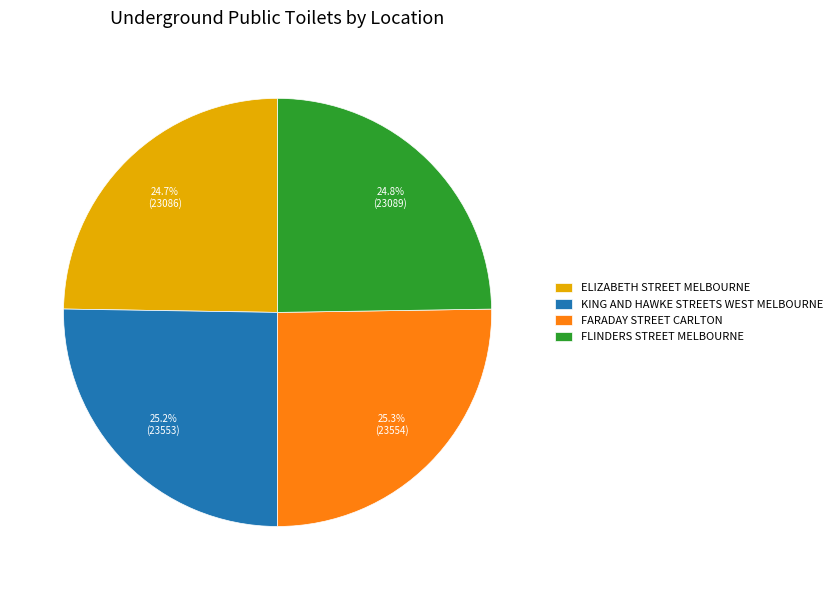

Is it true that FARADAY STREET CARLTON is 19% of the pie?

False